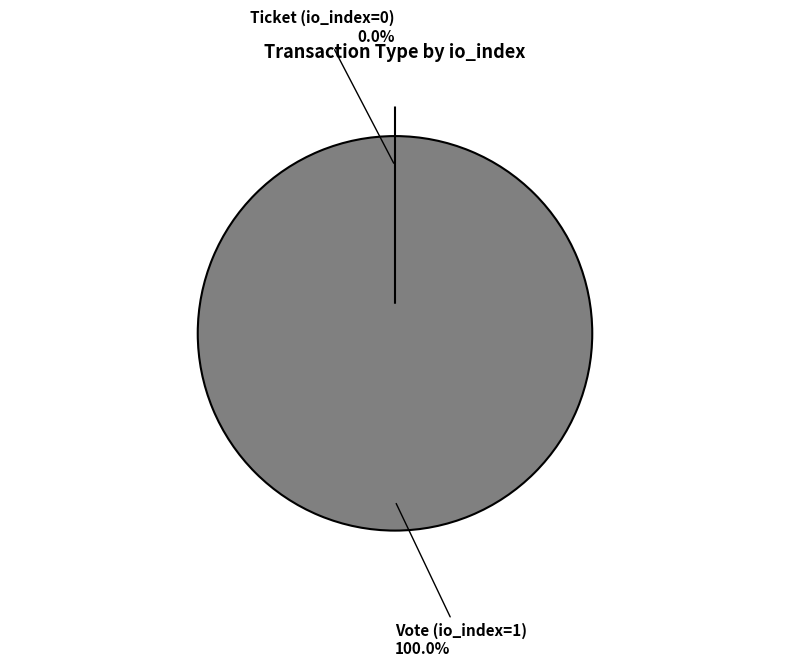

To the nearest percent, what is the difference between the Ticket (io_index=0) and Vote (io_index=1) slice percentages?

100%